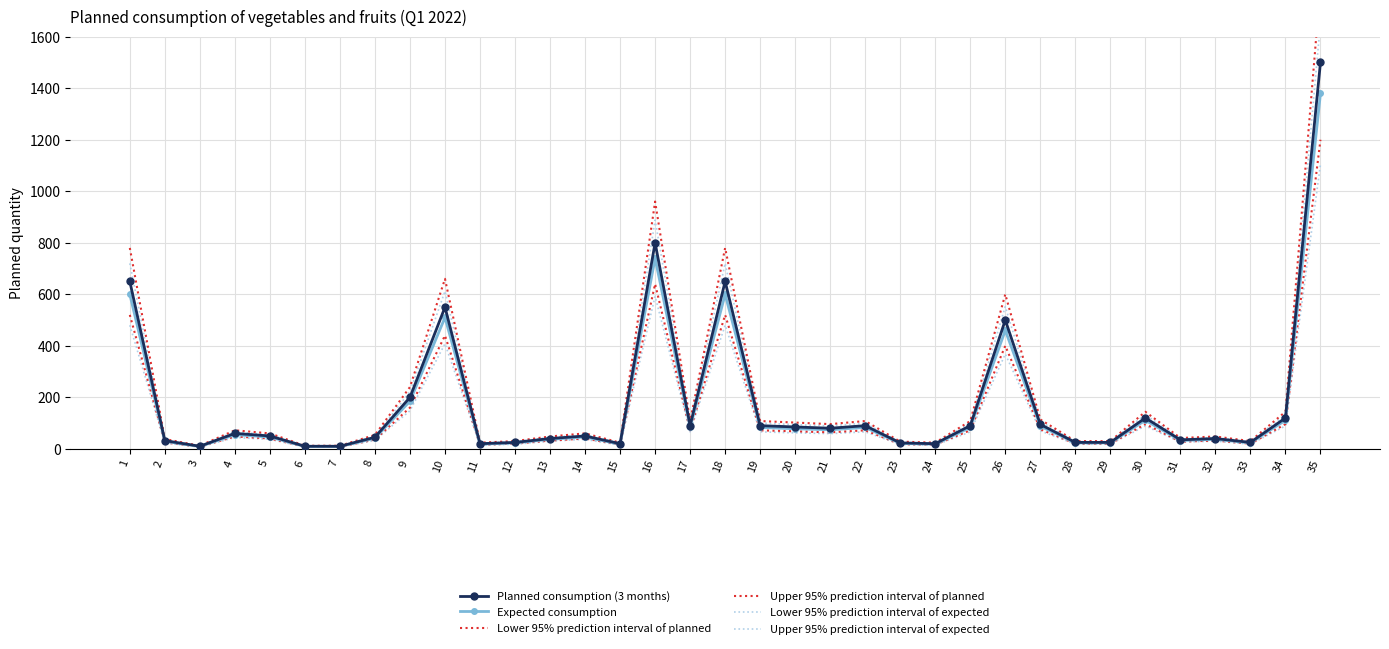

Reading right to left, extract all data points from this chart.

Planned consumption (3 months): 1500	120	25	40	35	120	25	25	95	500	90	20	23	90	80	85	90	650	90	800	20	50	40	25	20	550	200	45	10	10	50	60	10	32	650
Expected consumption: 1380	111	23	37	32	111	23	23	88	460	83	18	21	83	74	78	83	600	83	740	18	46	37	23	18	510	185	41	9	9	46	55	9	29	600
Lower 95% prediction interval of planned: 1200	96	20	32	28	96	20	20	76	400	72	16	18	72	64	68	72	520	72	640	16	40	32	20	16	440	160	36	8	8	40	48	8	25	520
Upper 95% prediction interval of planned: 1800	144	30	48	42	144	30	30	114	600	108	24	28	108	96	102	108	780	108	960	24	60	48	30	24	660	240	54	12	12	60	72	12	38	780
Lower 95% prediction interval of expected: 1104	89	18	30	26	89	18	18	70	368	66	14	17	66	59	62	66	480	66	592	14	37	30	18	14	408	148	33	7	7	37	44	7	23	480
Upper 95% prediction interval of expected: 1656	133	28	44	38	133	28	28	106	552	100	22	25	100	89	94	100	720	100	888	22	55	44	28	22	612	222	49	11	11	55	66	11	35	720